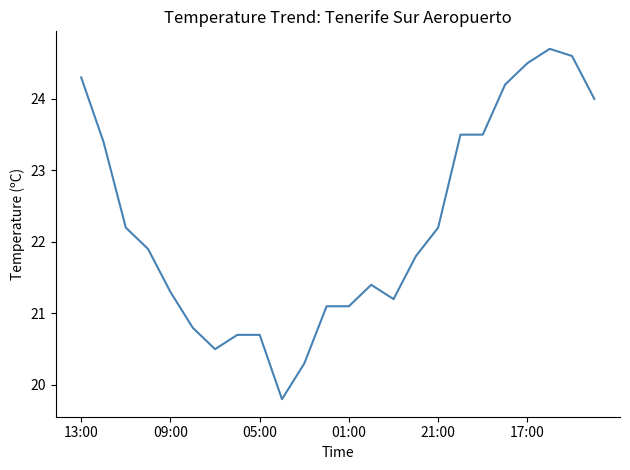

What is the maximum value shown in the chart?

24.7